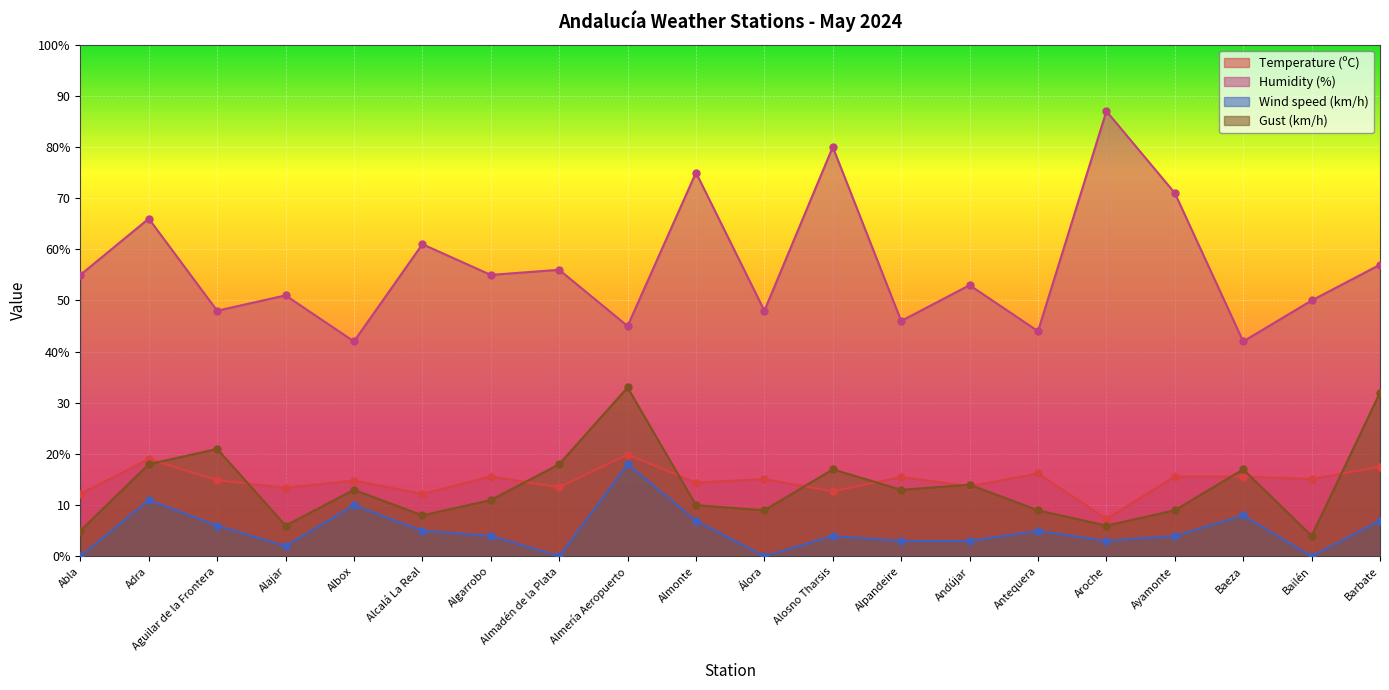

Is the value of Humidity (%) at Andújar greater than the value of Gust (km/h) at Baeza?

Yes